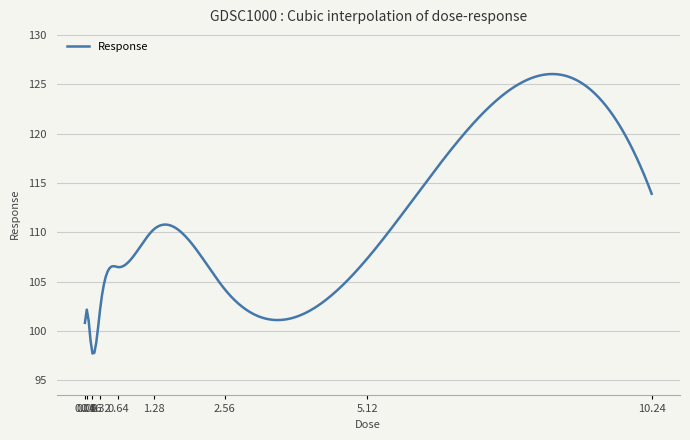

What is the greatest value displayed?

126.1